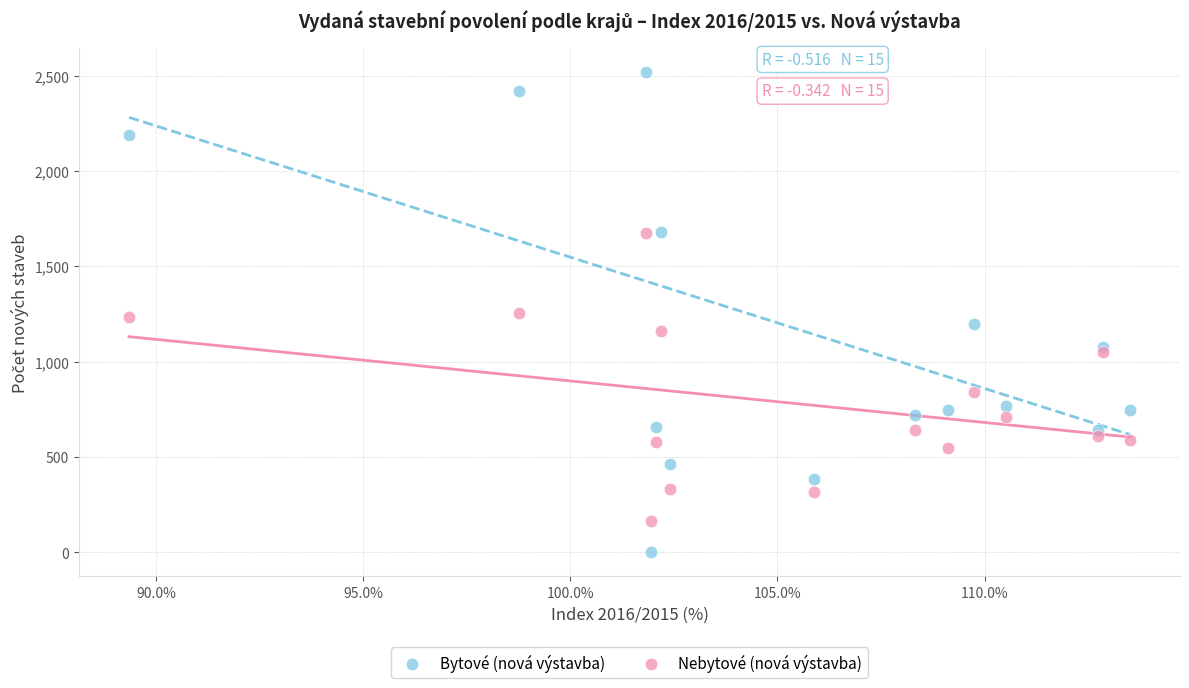

What are all the series names shown in the legend?

Bytové (nová výstavba), Nebytové (nová výstavba)